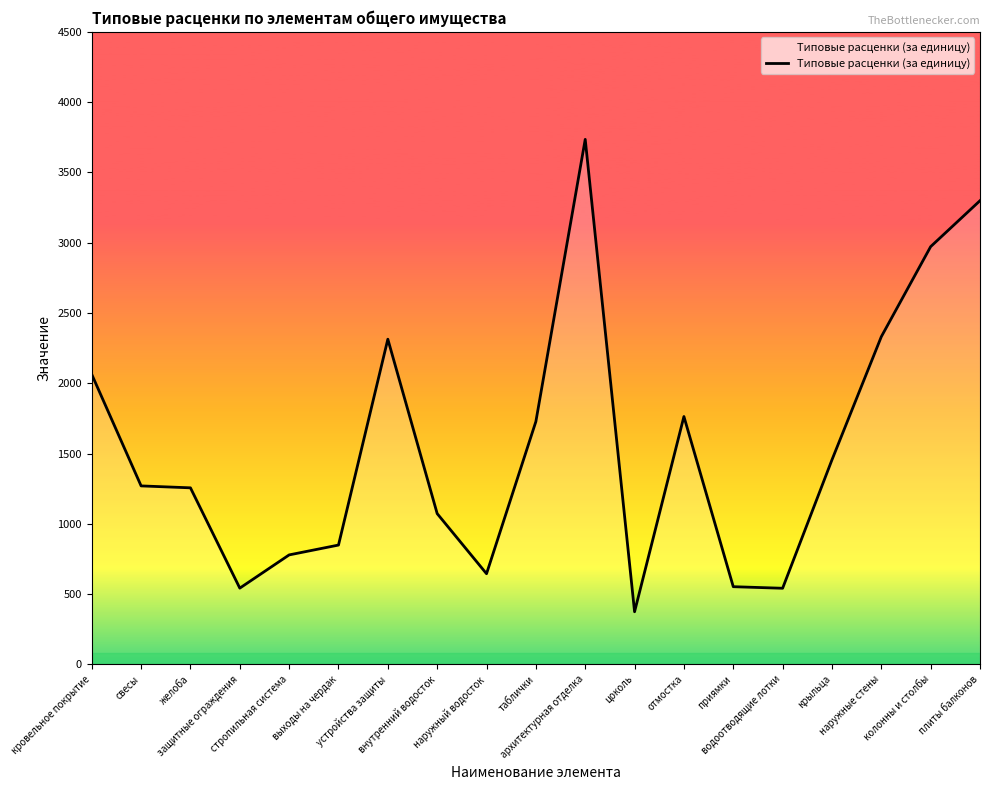

What is the maximum value shown in the chart?

3735.1